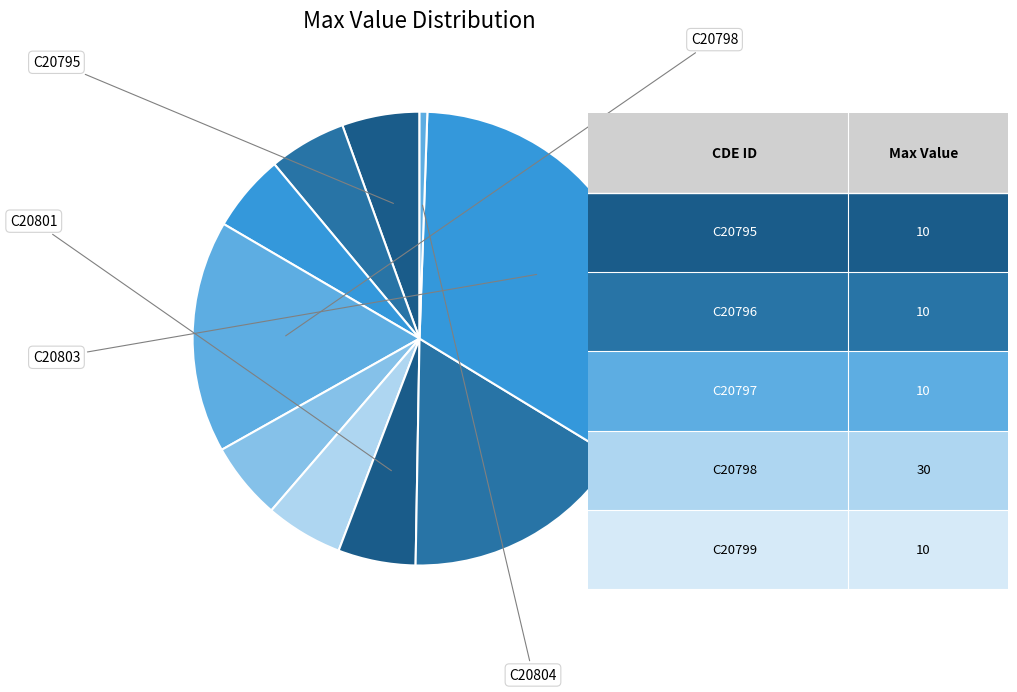

Count the number of slices in the pie.

10